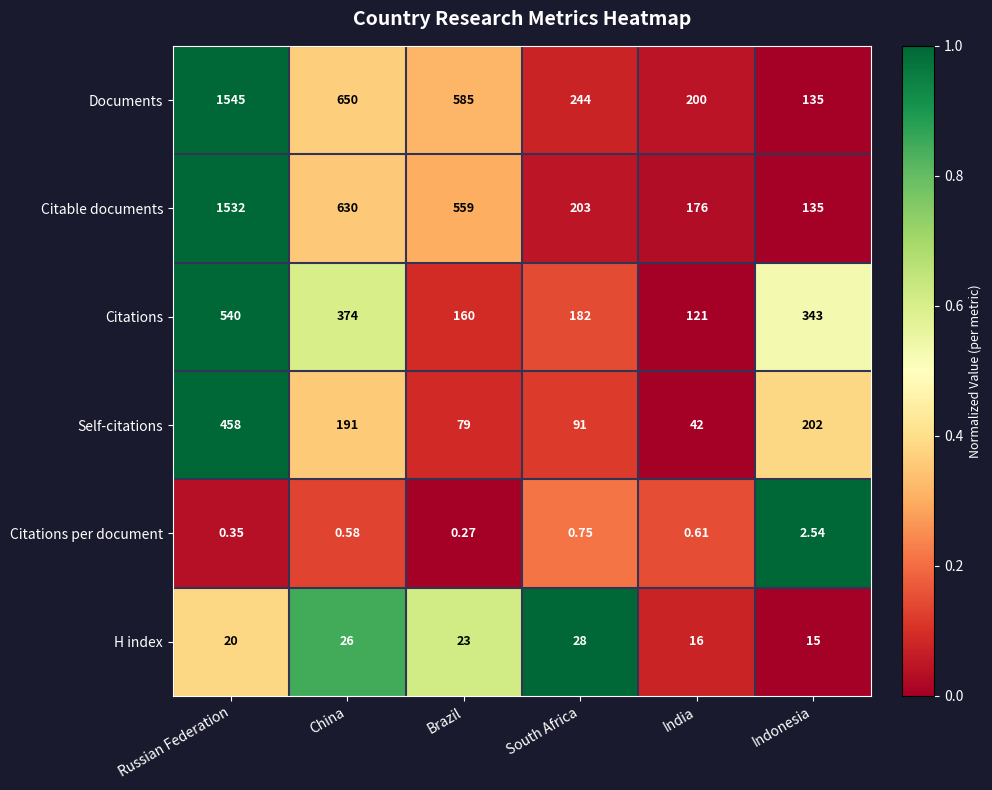

At which label does Citations reach its minimum?

India